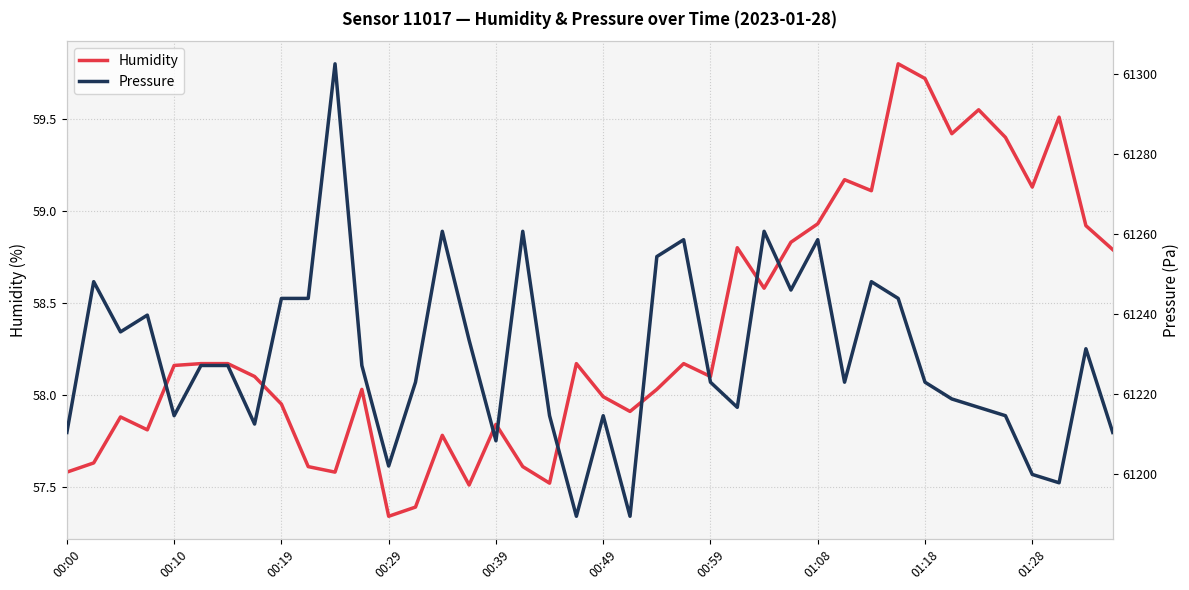

What is the value of the Humidity point at the 39th from the left?

58.9